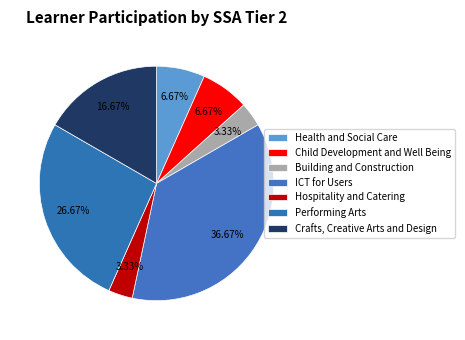

How many segments does this pie chart have?

7